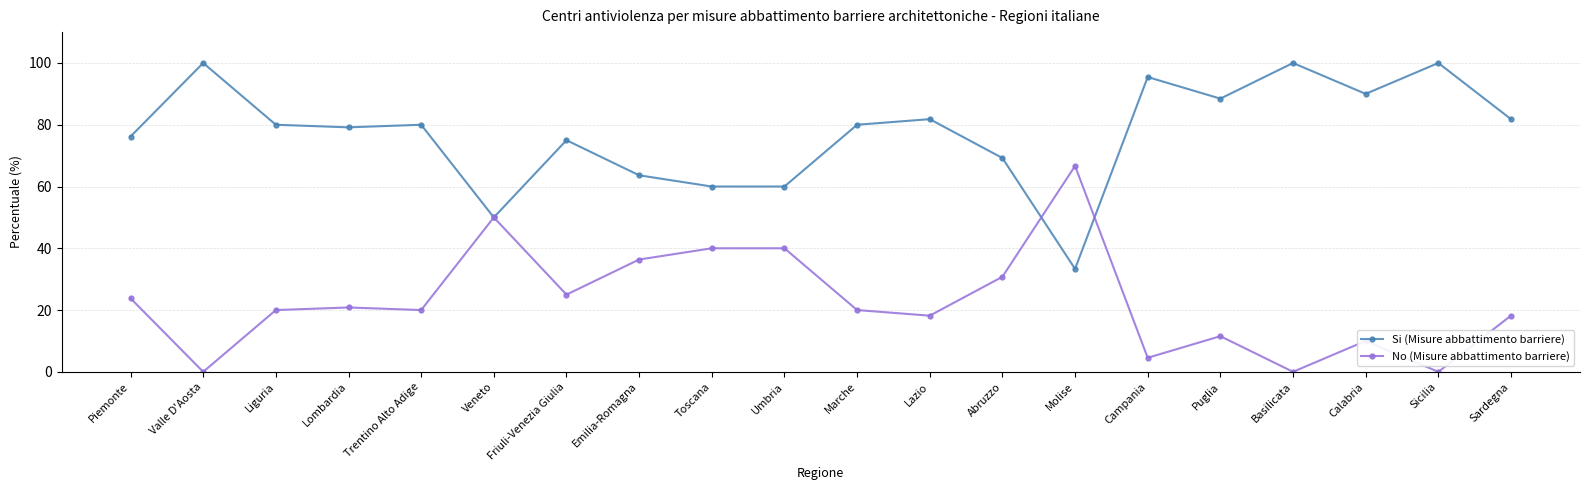

True or false: Si (Misure abbattimento barriere) has a value of 81.8 at Lazio.

True